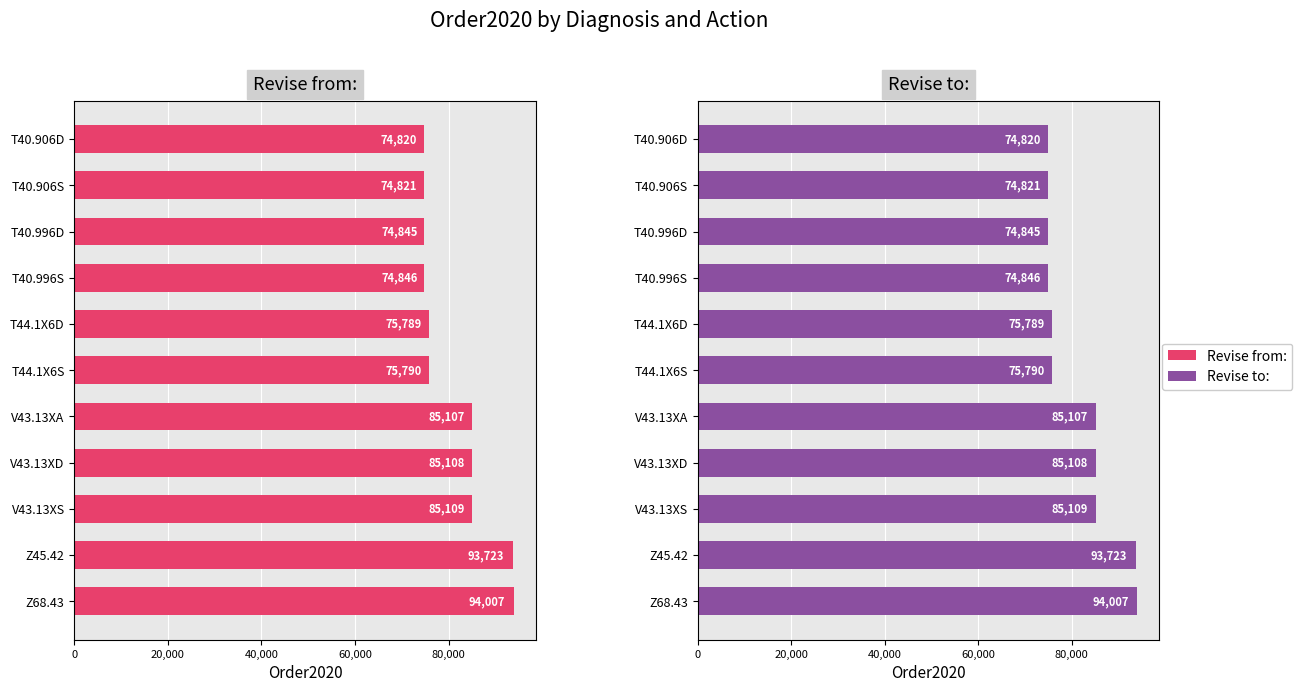

Does the chart contain stacked bars?

No